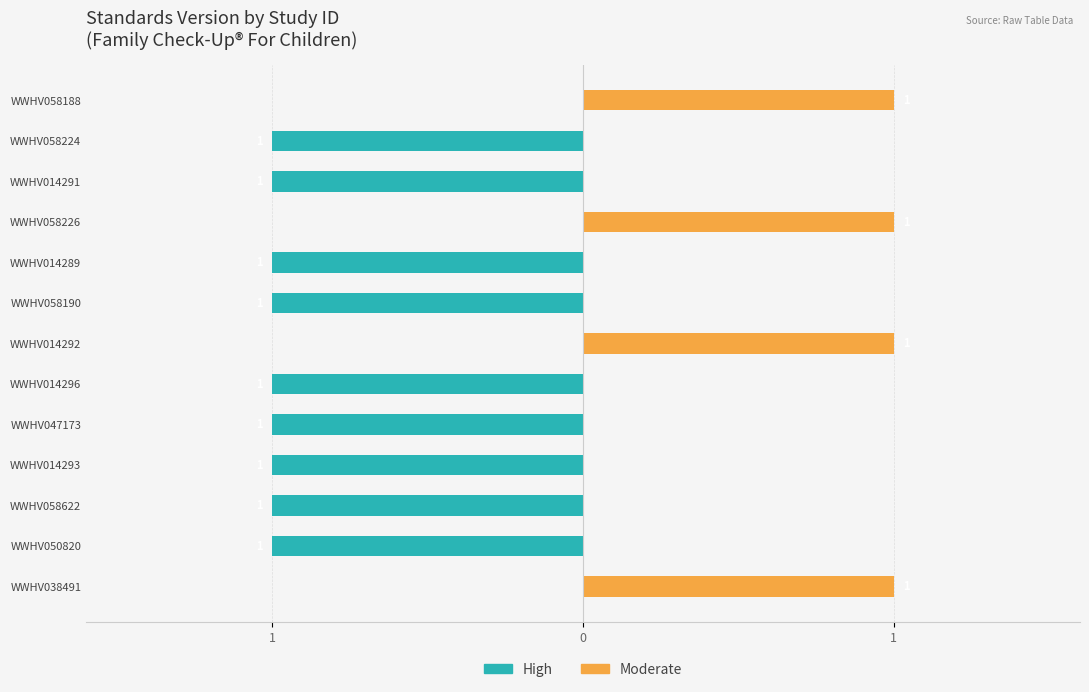

What is the total value across all series at WWHV058188?

1